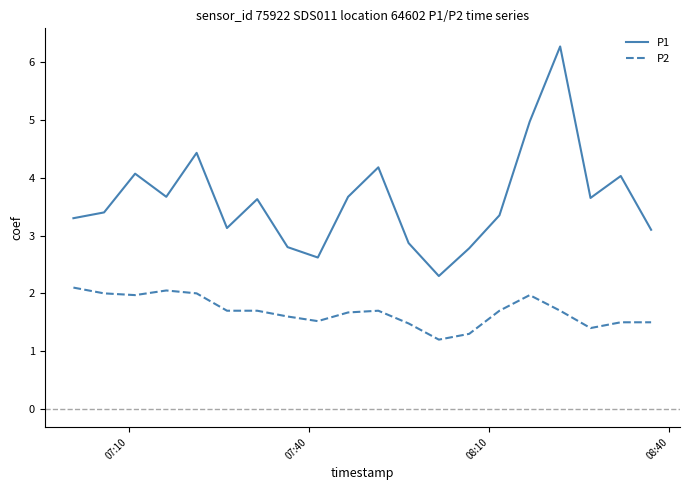

Which series has the widest spread of values?

P1